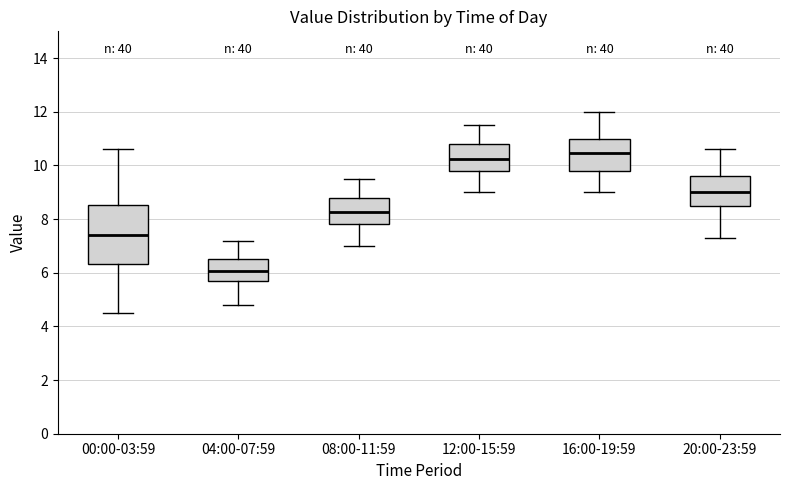

Reading left to right, read every box against the y-axis: the position of its median line, the range the box covers, and the ends of its whiskers. The values are not printed on the chart, so give them approximately, as read against the axis.

00:00-03:59: median 7.4, box 6.4 to 8.6, whiskers 4.6 to 10.6
04:00-07:59: median 6.0, box 5.6 to 6.6, whiskers 4.8 to 7.2
08:00-11:59: median 8.2, box 7.8 to 8.8, whiskers 7.0 to 9.6
12:00-15:59: median 10.2, box 9.8 to 10.8, whiskers 9.0 to 11.6
16:00-19:59: median 10.4, box 9.8 to 11.0, whiskers 9.0 to 12.0
20:00-23:59: median 9.0, box 8.6 to 9.6, whiskers 7.4 to 10.6